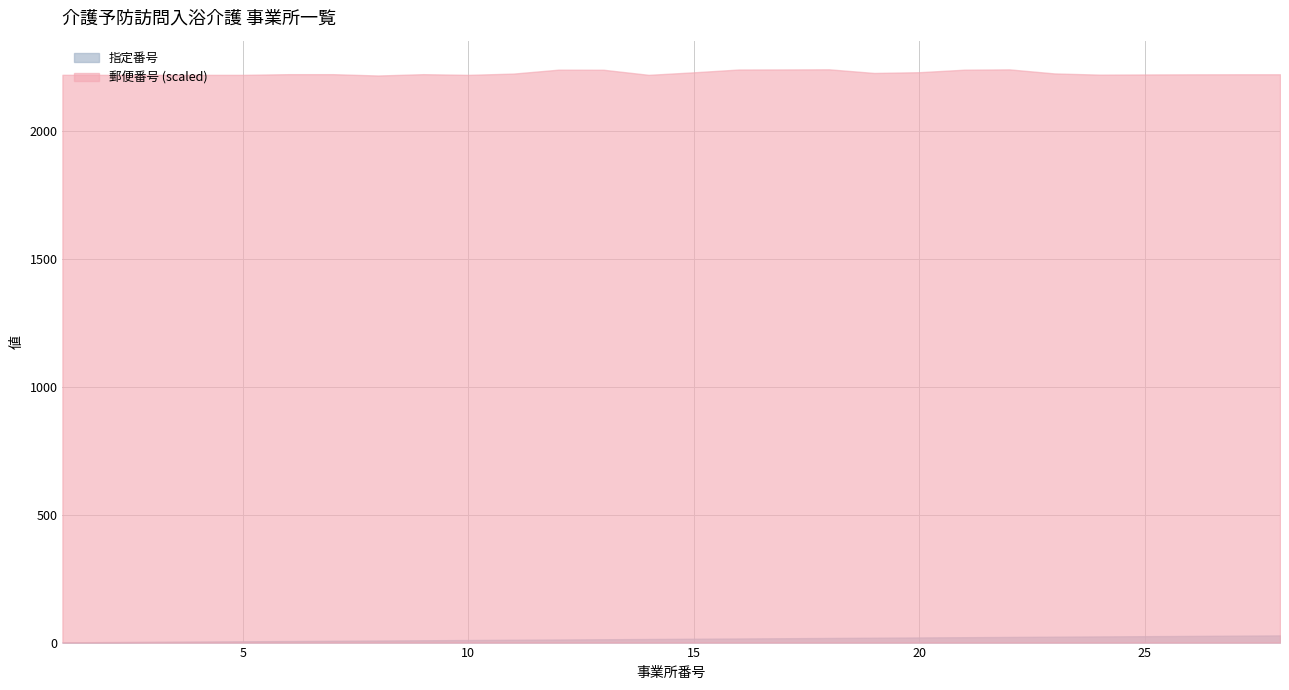

Does the chart display data point markers on the line(s)?

No